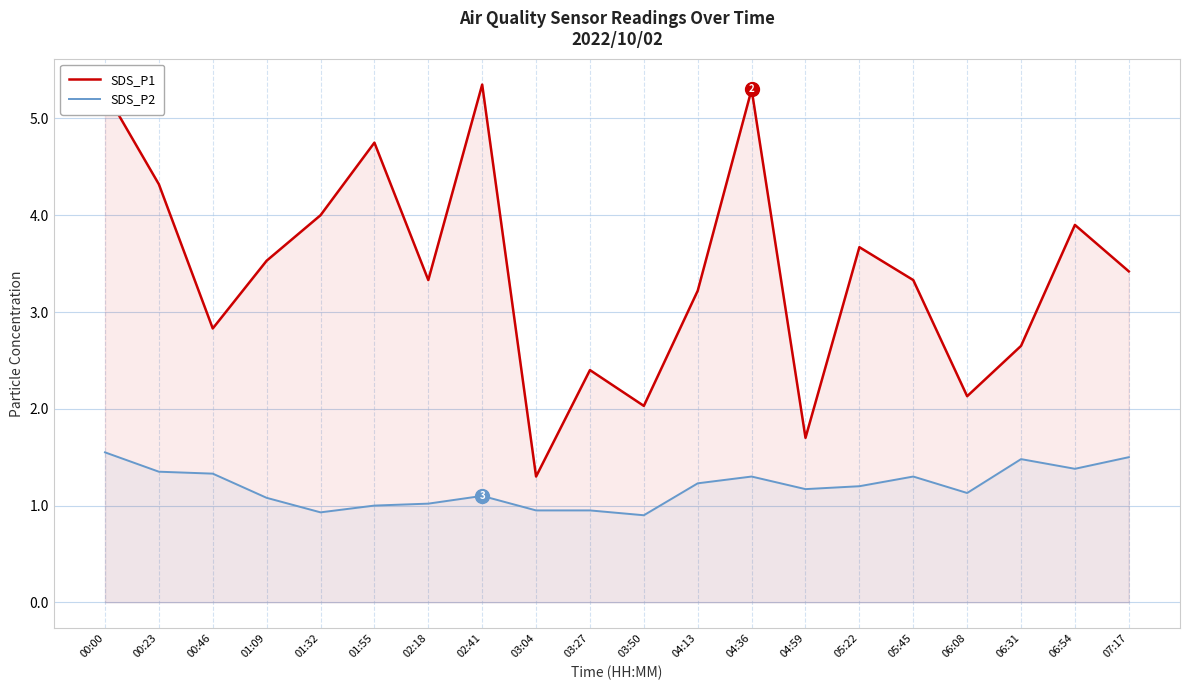

Between 00:46 and 00:00, which is larger?

00:00